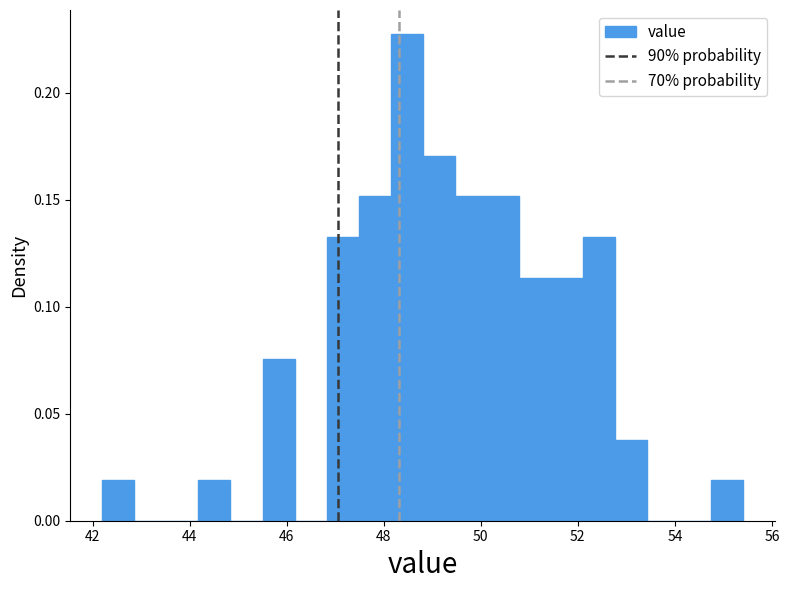

Around what value on the x-axis is the tallest bar? Give the approximate position of its centre, as read against the axis.

48.4